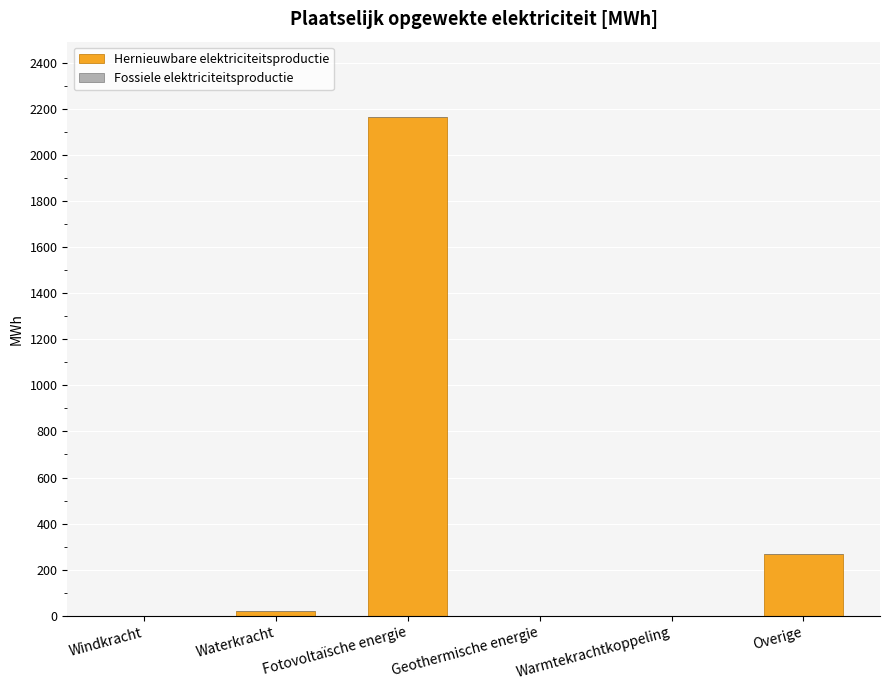

Are the bars horizontal?

No